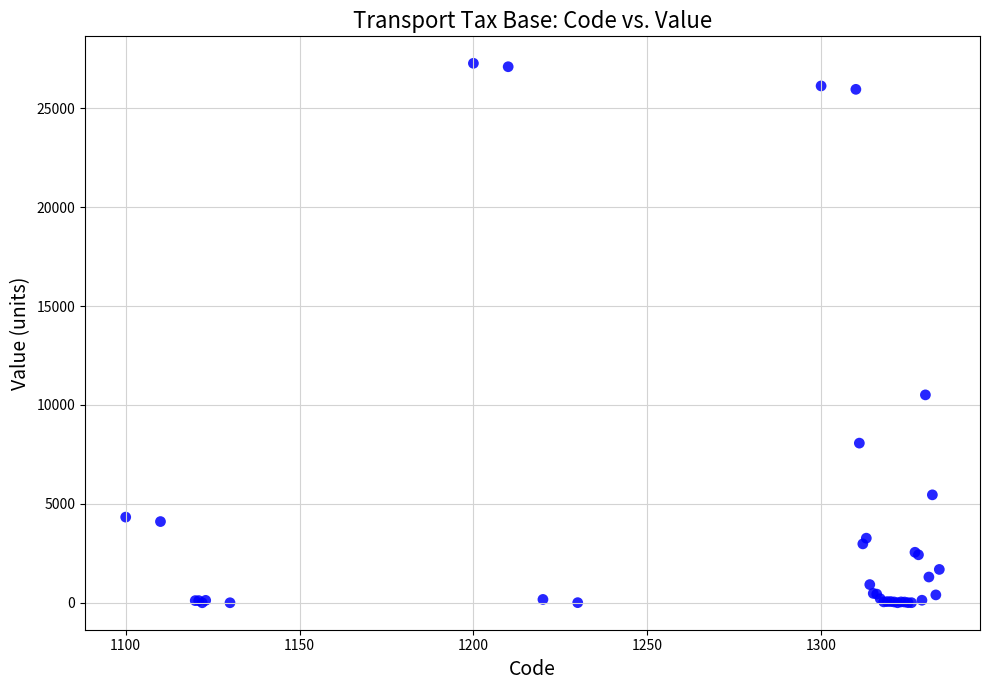

What Y value in the scatter plot is closest to 13638?

10511